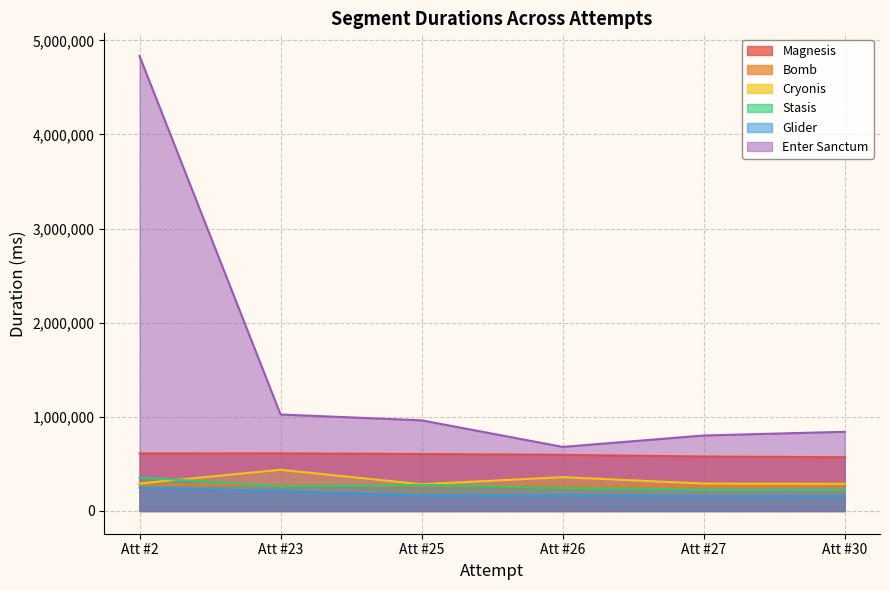

True or false: Enter Sanctum and Bomb intersect in this chart.

False